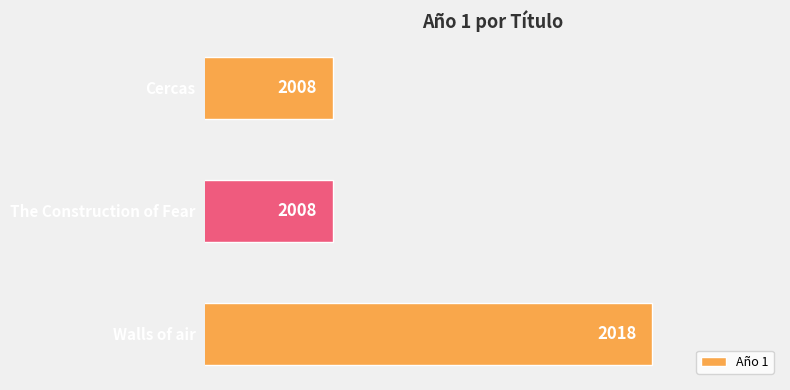

What is the greatest value displayed?

2018